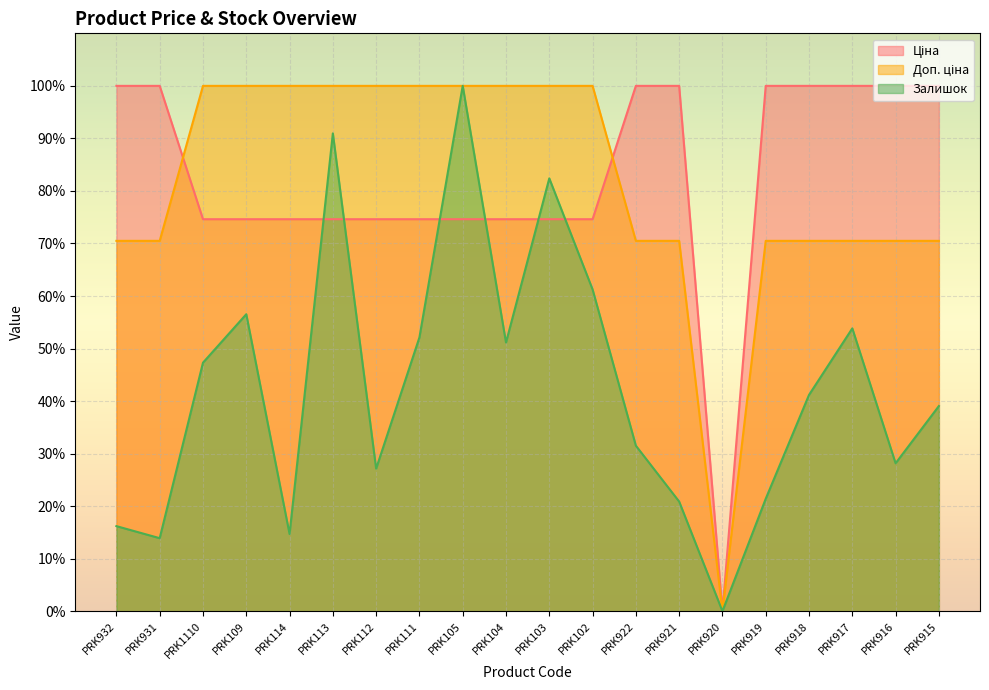

After their last crossing, which series has the higher values: Ціна or Доп. ціна?

Ціна